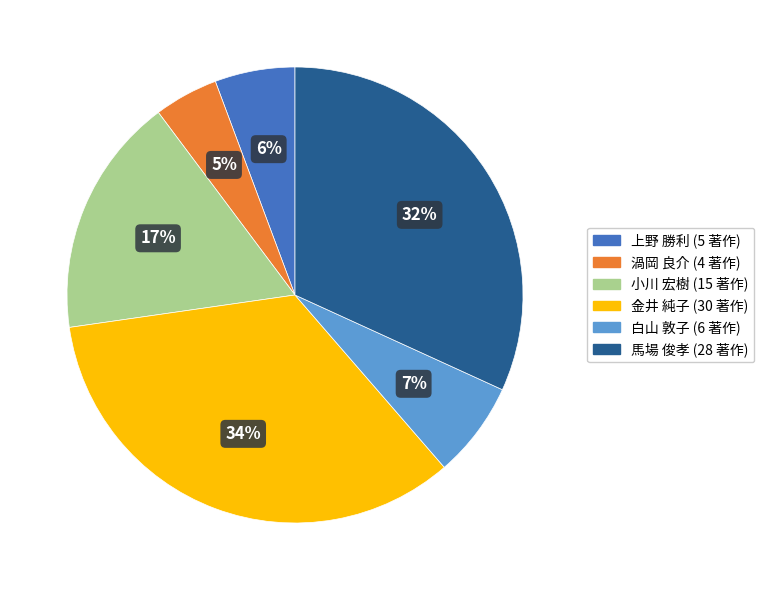

Is there a majority slice in this chart?

No